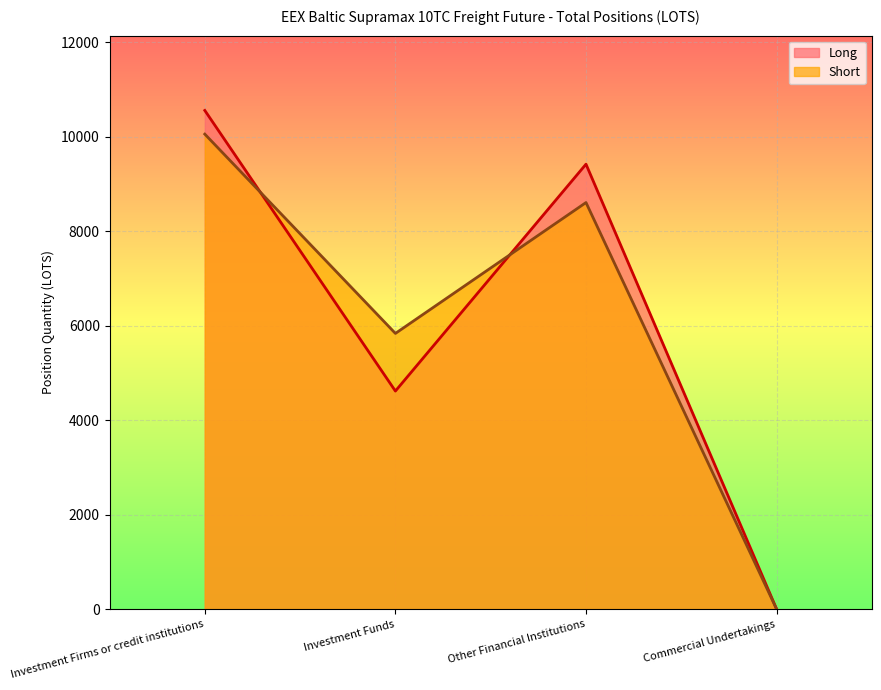

True or false: Short and Long intersect in this chart.

True